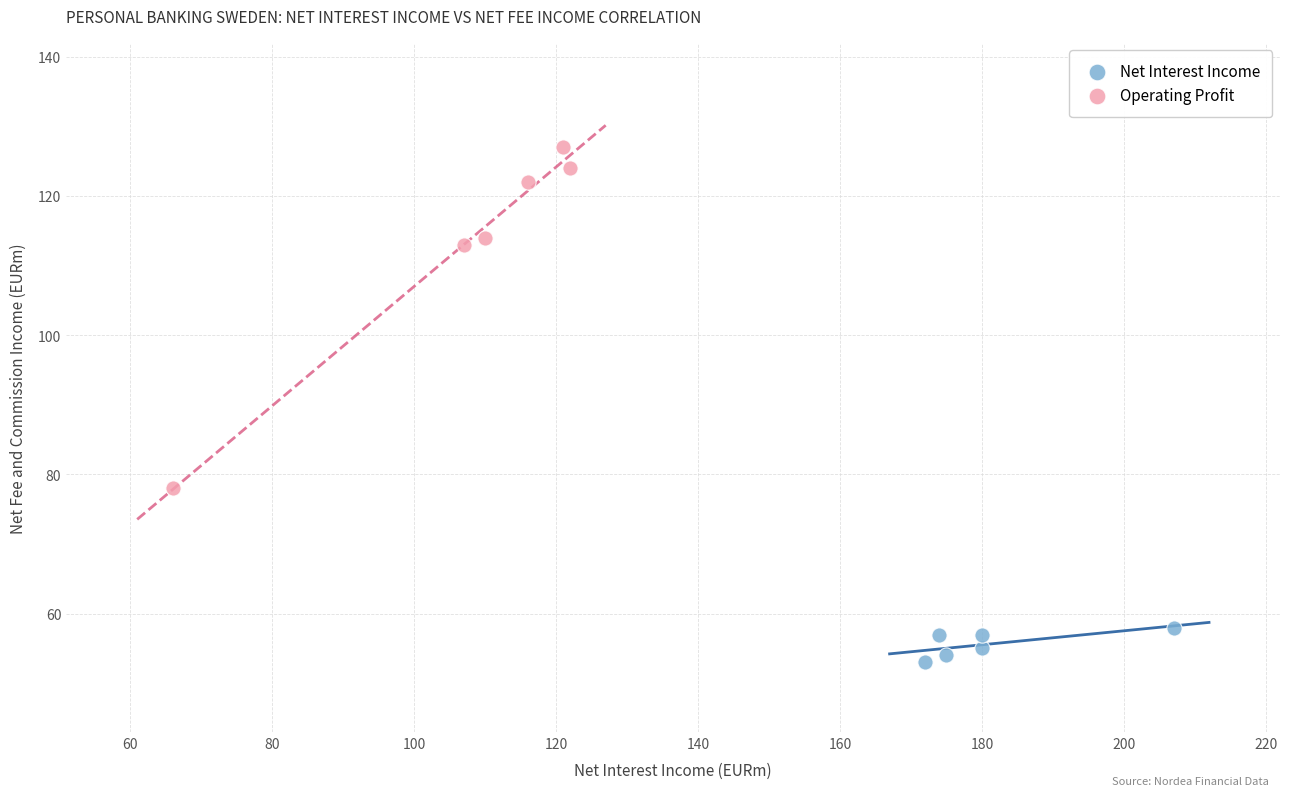

What are all the series names shown in the legend?

Net Interest Income, Operating Profit